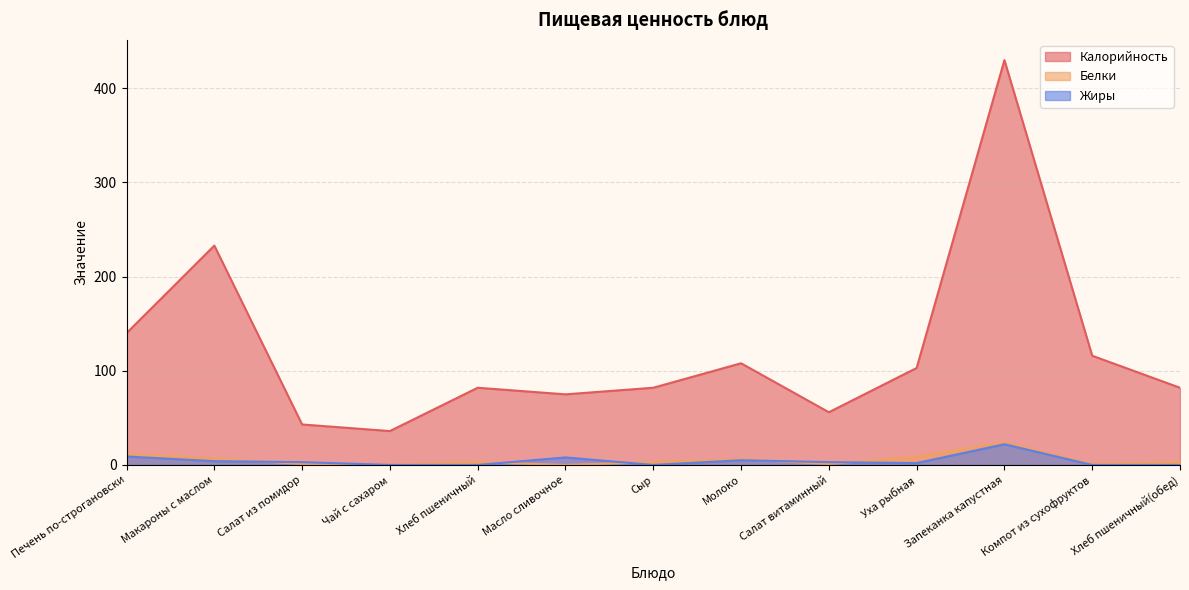

True or false: Калорийность and Белки cross at least once.

False